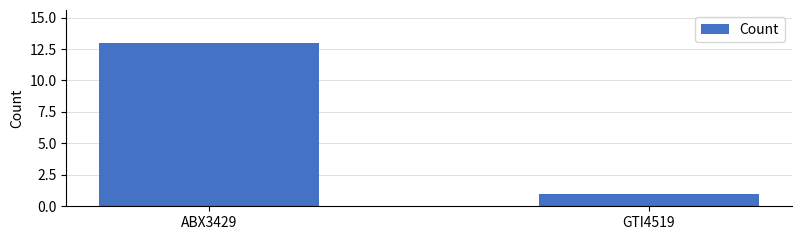

Rank the categories by value from highest to lowest.

ABX3429, GTI4519